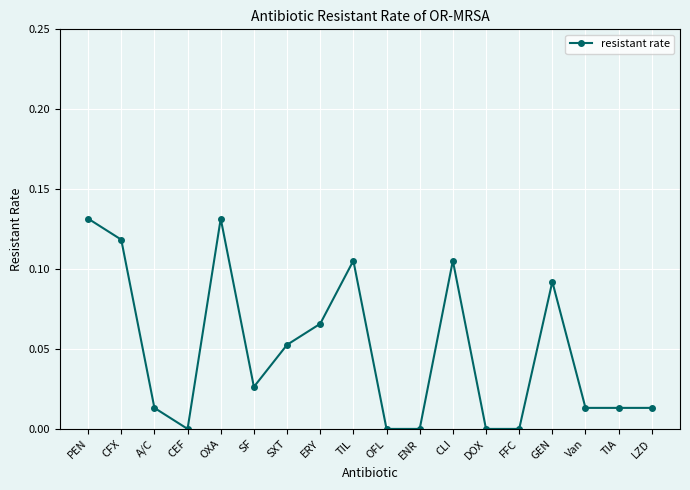

Count the number of categories in the chart.

18